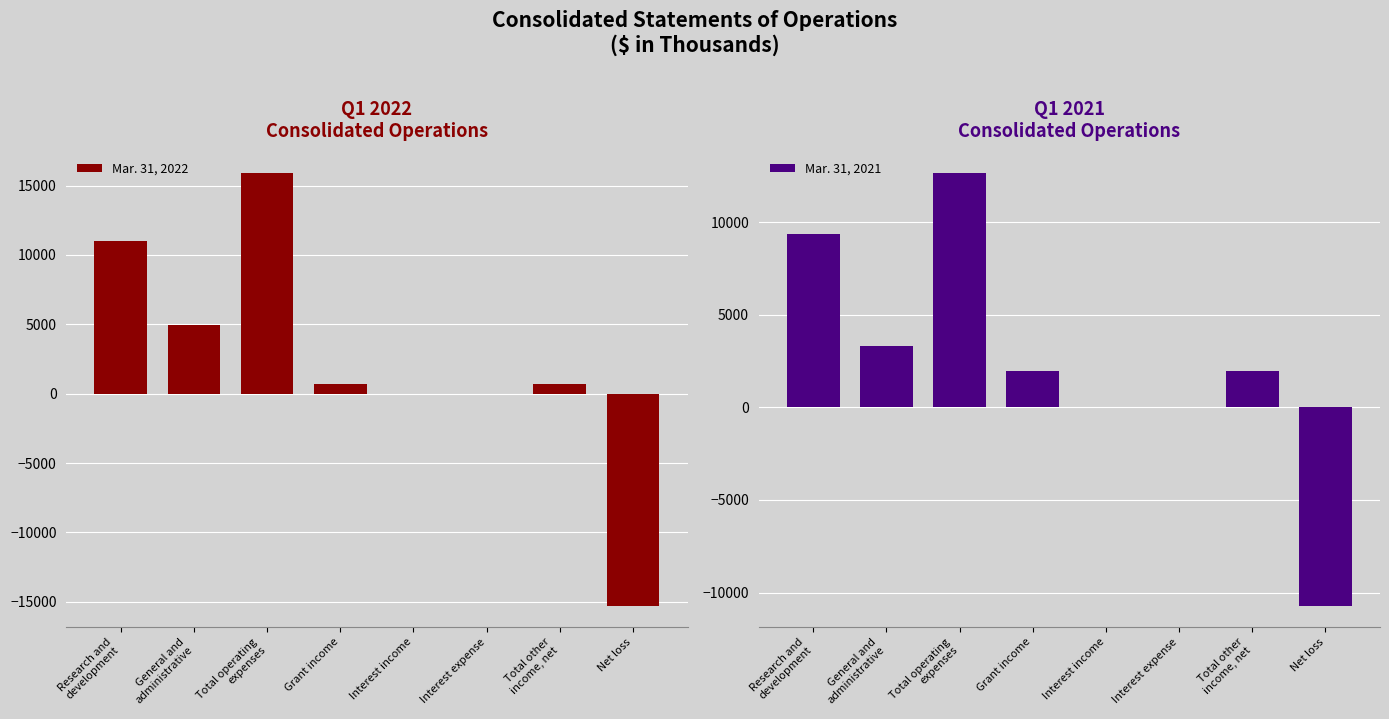

Is it true that Mar. 31, 2022 equals 3442 at Total operating
expenses?

False